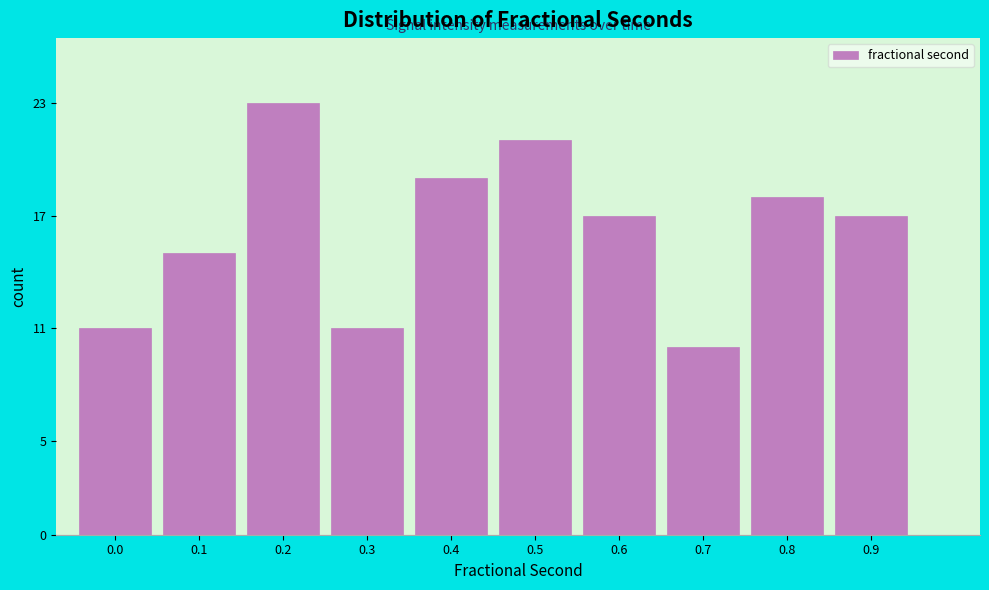

Reading left to right, transcribe all the data shown in this chart.

0.0=11	0.1=15	0.2=23	0.3=11	0.4=19	0.5=21	0.6=17	0.7=10	0.8=18	0.9=17